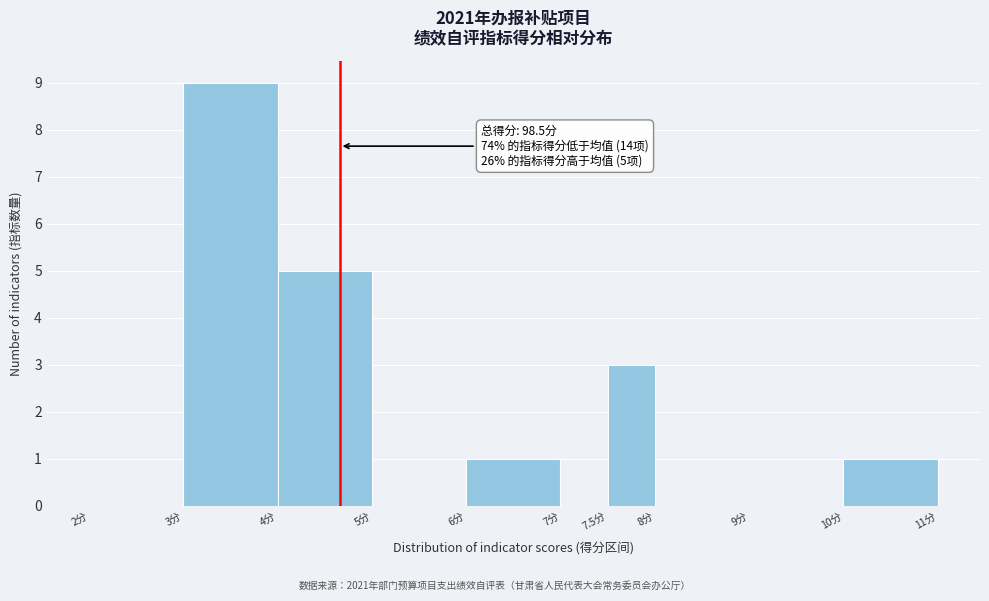

Which range on the x-axis has the tallest bar?

3.0 to 4.0